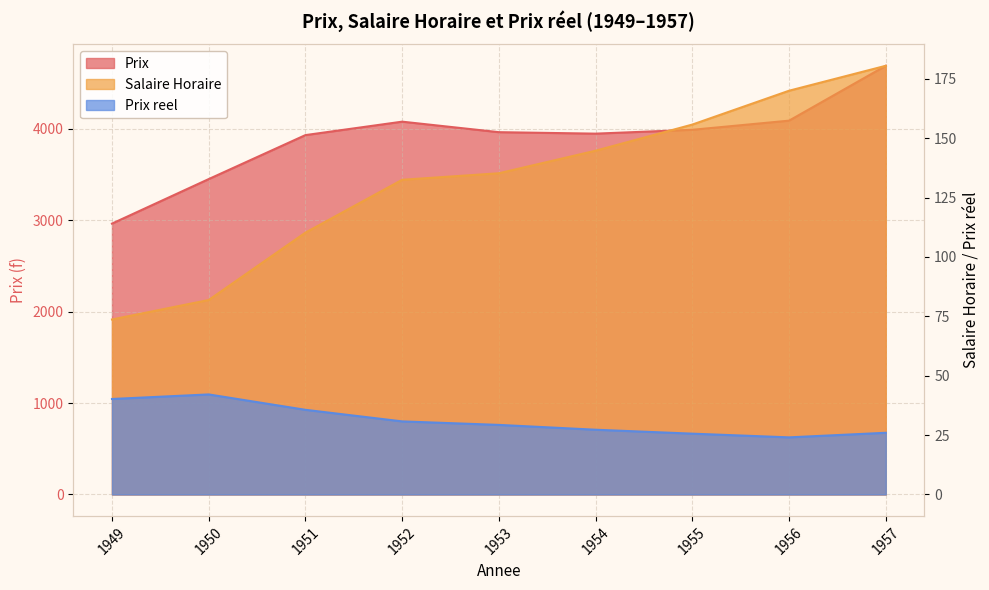

Where is the first local minimum for Prix?

1954